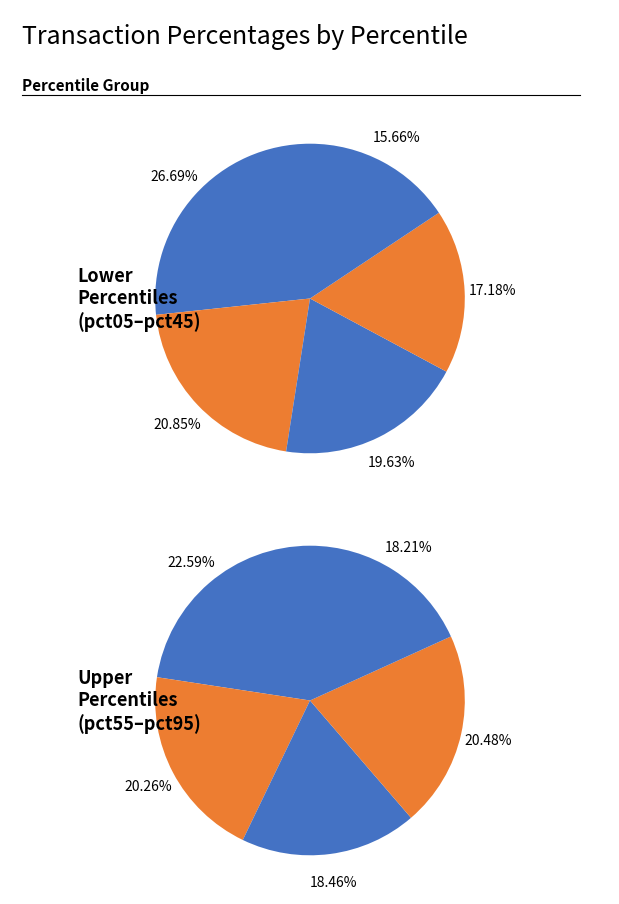

Between pct45 and pct65, which is larger?

pct45